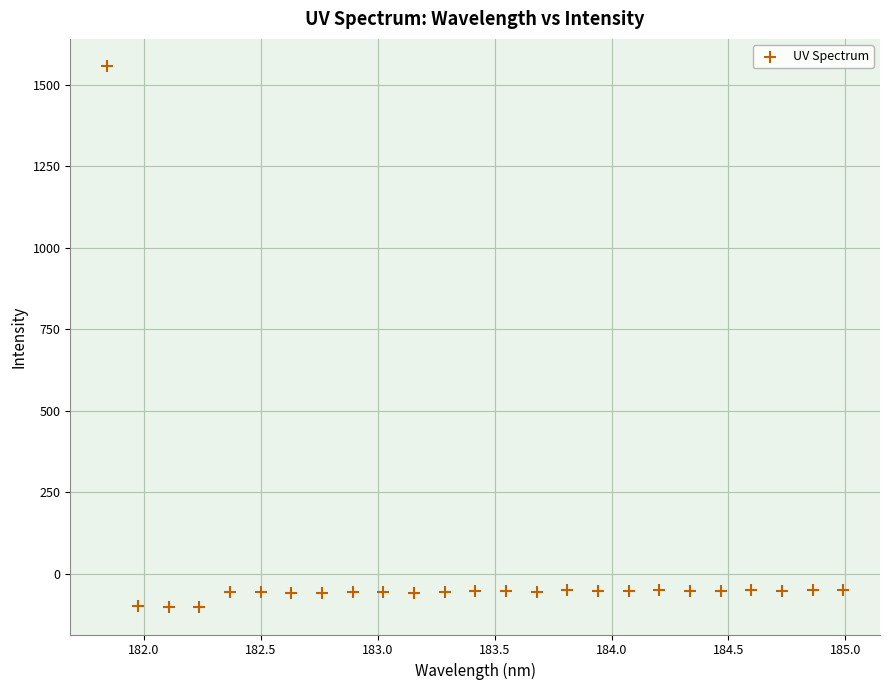

What is the range of X values (max minus min)?

3.1